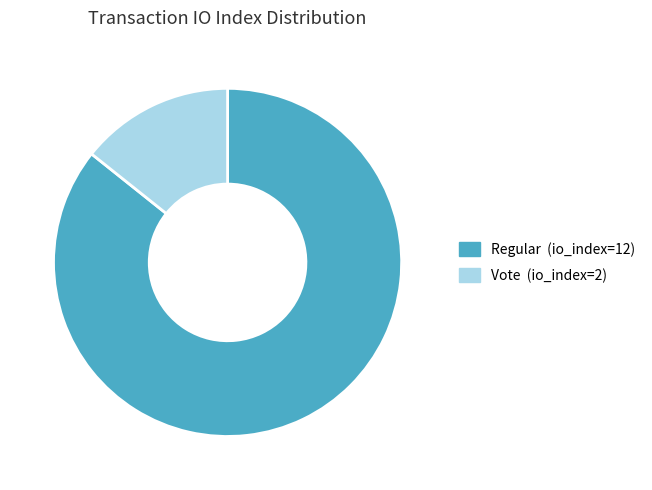

Rank the categories by value from lowest to highest.

Vote, Regular